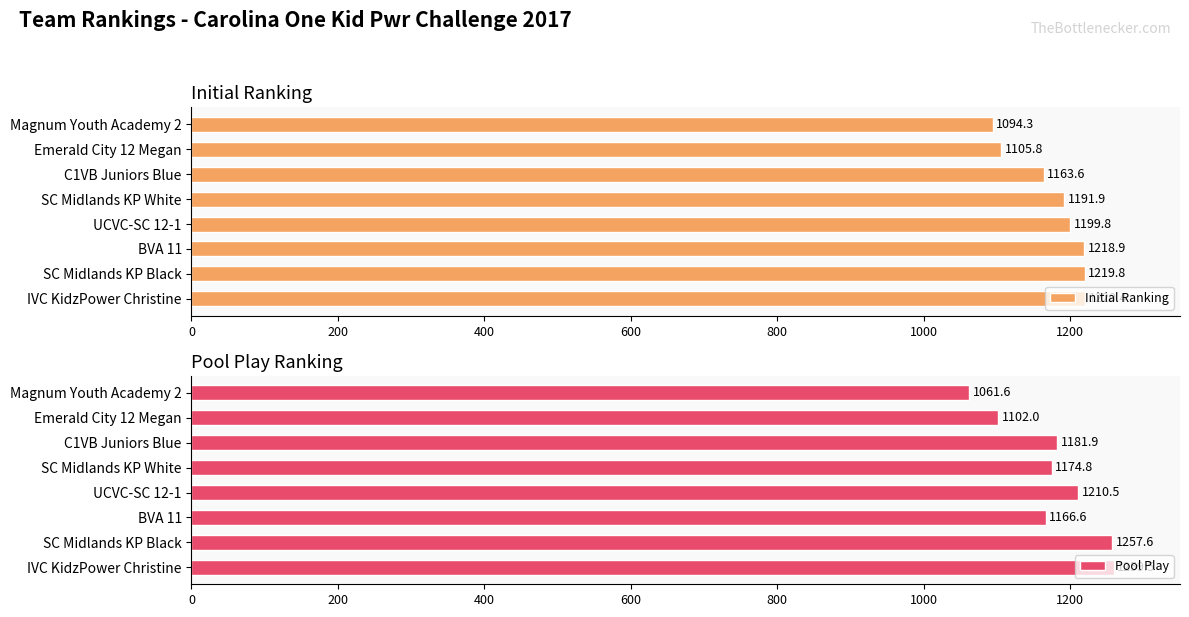

What is the minimum value for Initial Ranking?

1094.3